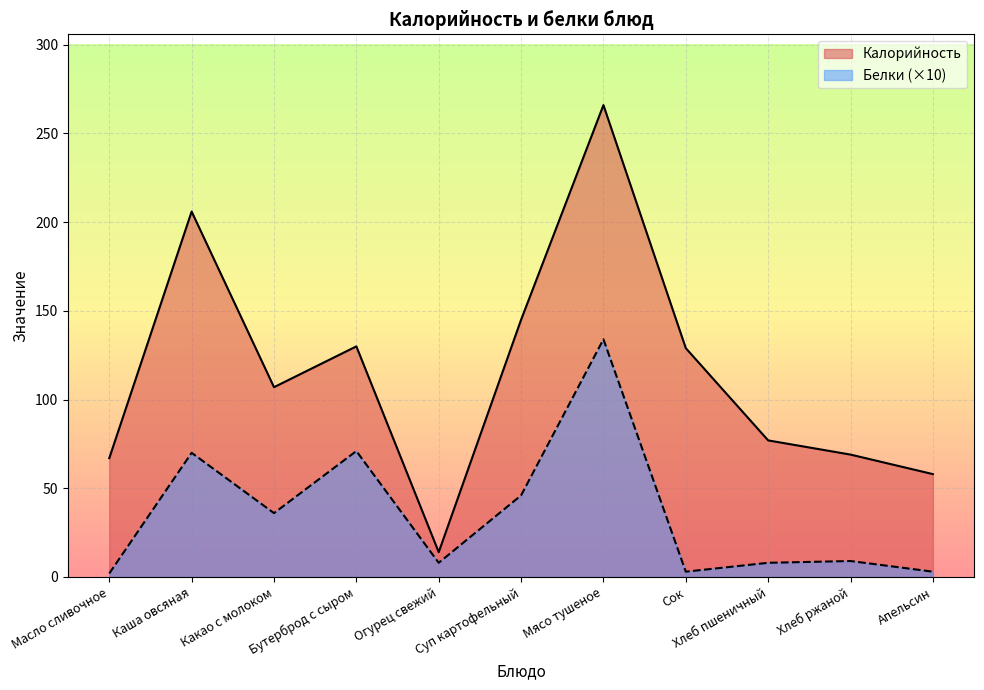

Which category has the highest value across all series?

Мясо тушеное